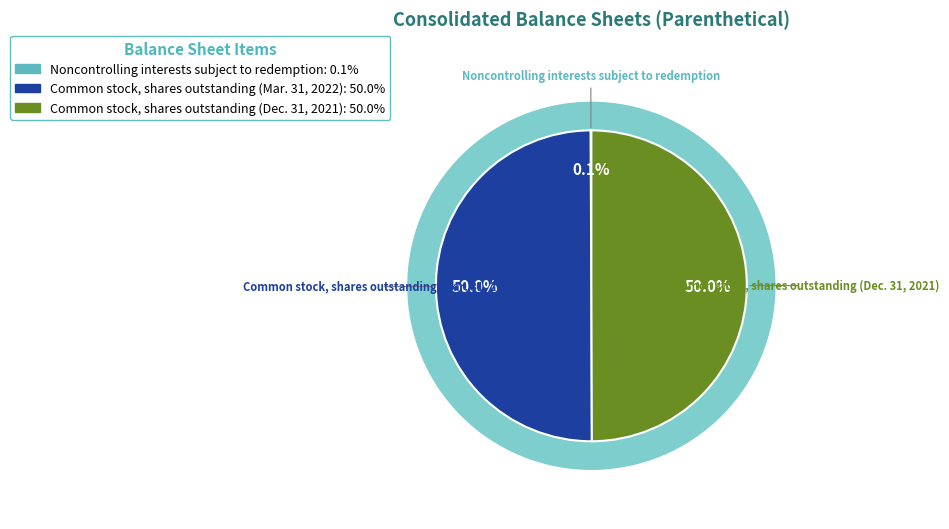

Which category has the smallest portion of the pie?

Noncontrolling interests subject to redemption